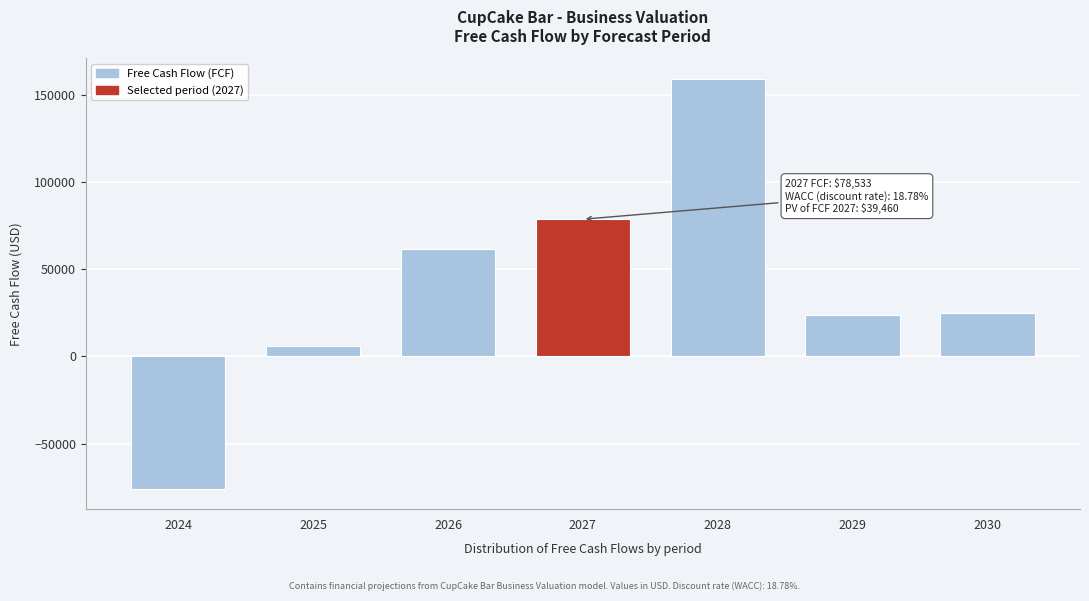

Reading left to right, list all the values displayed in this chart.

-75843.1	6110.0	61306.2	78533.5	159022.4	23586.2	24765.5